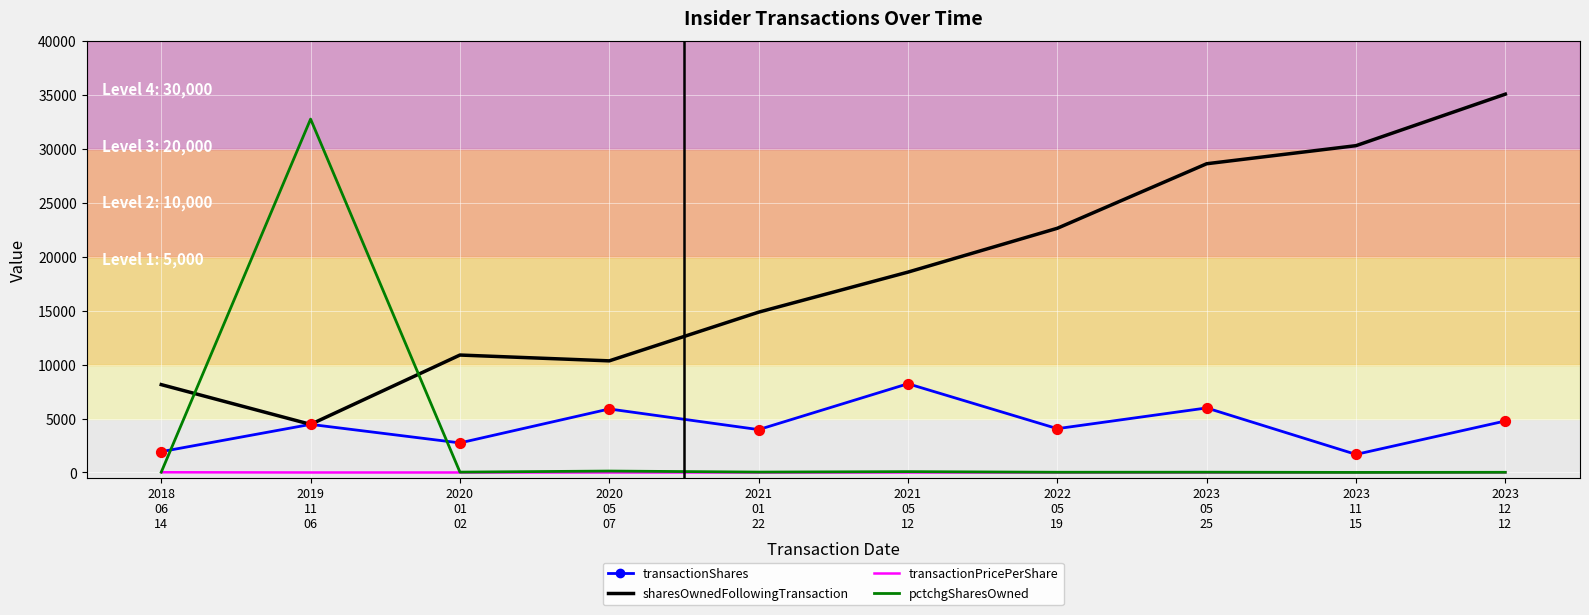

What is the total value across all series at 2023
11
15?

31994.9